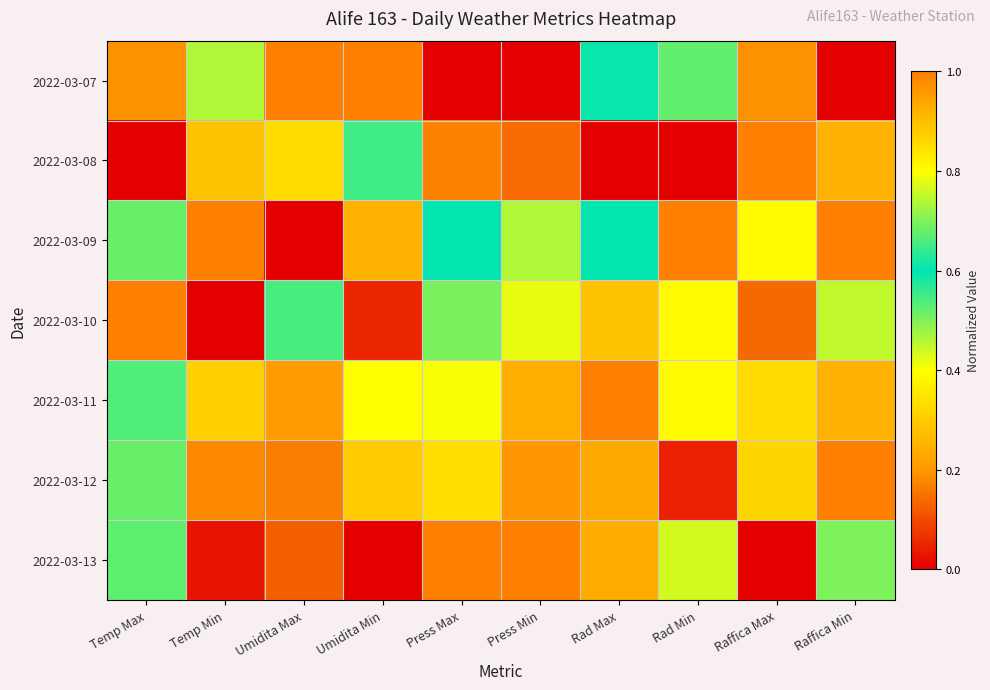

Reading right to left, list all the values displayed in this chart.

2022-03-07: Raffica Min=0.0	Raffica Max=0.2	Rad Min=0.5	Rad Max=0.6	Press Min=0.0	Press Max=0.0	Umidita Min=1.0	Umidita Max=1.0	Temp Min=0.5	Temp Max=0.2
2022-03-08: Raffica Min=0.3	Raffica Max=1.0	Rad Min=0.0	Rad Max=0.0	Press Min=0.1	Press Max=0.2	Umidita Min=0.6	Umidita Max=0.3	Temp Min=0.3	Temp Max=0.0
2022-03-09: Raffica Min=1.0	Raffica Max=0.4	Rad Min=1.0	Rad Max=0.6	Press Min=0.5	Press Max=0.6	Umidita Min=0.2	Umidita Max=0.0	Temp Min=1.0	Temp Max=0.5
2022-03-10: Raffica Min=0.7	Raffica Max=0.1	Rad Min=0.4	Rad Max=0.3	Press Min=0.8	Press Max=0.7	Umidita Min=0.1	Umidita Max=0.5	Temp Min=0.0	Temp Max=1.0
2022-03-11: Raffica Min=0.3	Raffica Max=0.3	Rad Min=0.4	Rad Max=1.0	Press Min=0.9	Press Max=0.8	Umidita Min=0.4	Umidita Max=0.2	Temp Min=0.9	Temp Max=0.7
2022-03-12: Raffica Min=1.0	Raffica Max=0.3	Rad Min=0.0	Rad Max=0.2	Press Min=1.0	Press Max=0.9	Umidita Min=0.3	Umidita Max=0.2	Temp Min=0.2	Temp Max=0.5
2022-03-13: Raffica Min=0.5	Raffica Max=0.0	Rad Min=0.4	Rad Max=0.2	Press Min=1.0	Press Max=1.0	Umidita Min=0.0	Umidita Max=0.1	Temp Min=0.0	Temp Max=0.7